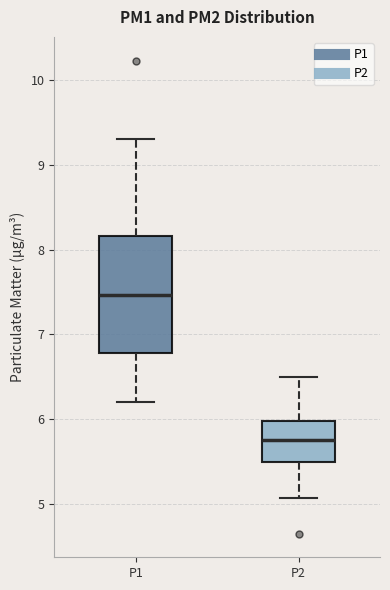

Reading left to right, read every box against the y-axis: the position of its median line, the range the box covers, and the ends of its whiskers. The values are not printed on the chart, so give them approximately, as read against the axis.

P1: median 7.5, box 6.8 to 8.2, whiskers 6.2 to 9.3
P2: median 5.8, box 5.5 to 6.0, whiskers 5.1 to 6.5